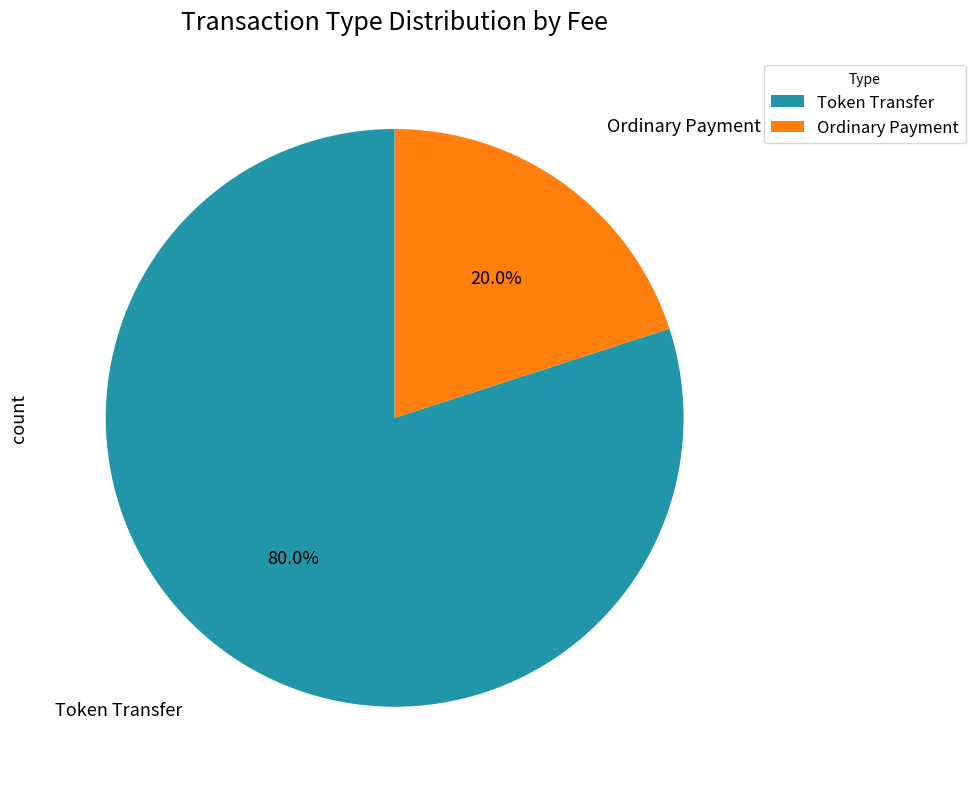

Is Ordinary Payment the majority of the pie?

No